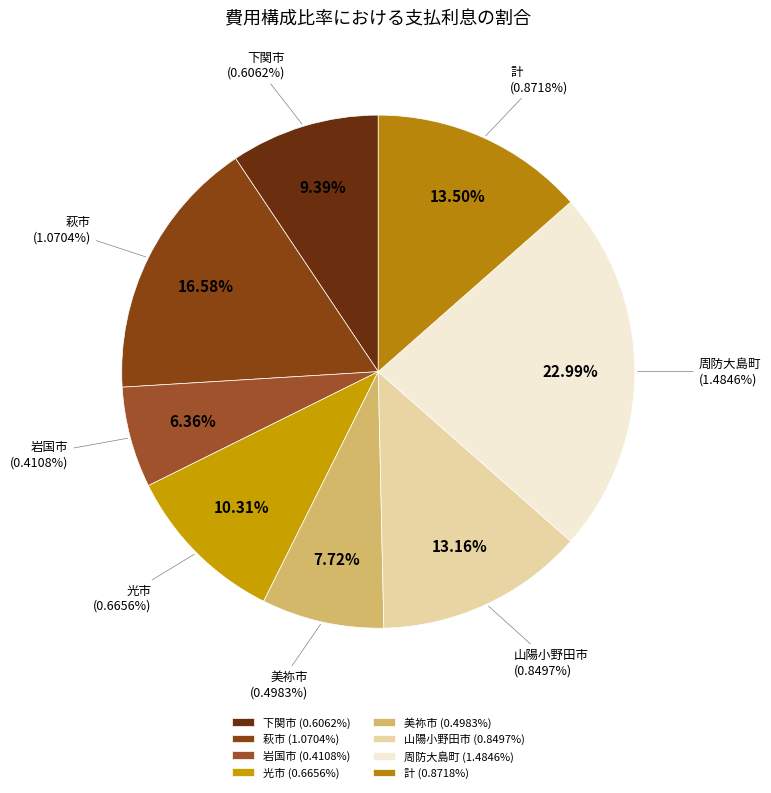

What is the smallest slice in the pie chart?

岩国市